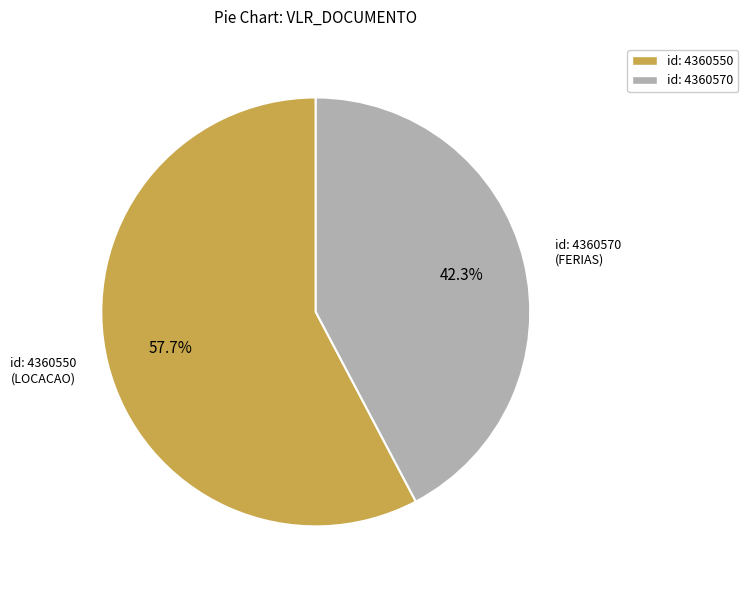

Count the number of slices in the pie.

2